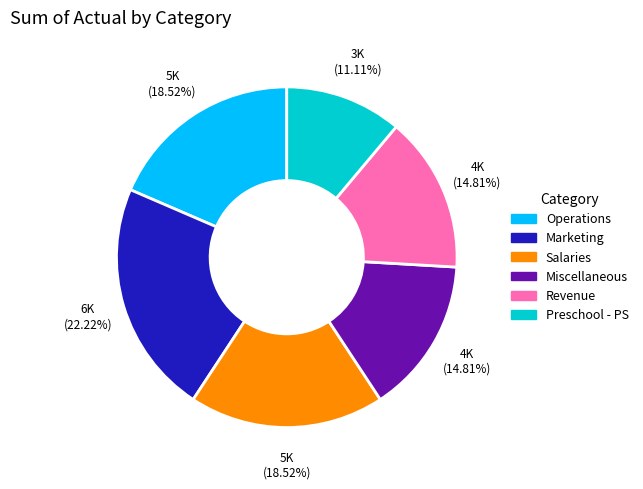

Is there any slice that represents more than half of the pie?

No